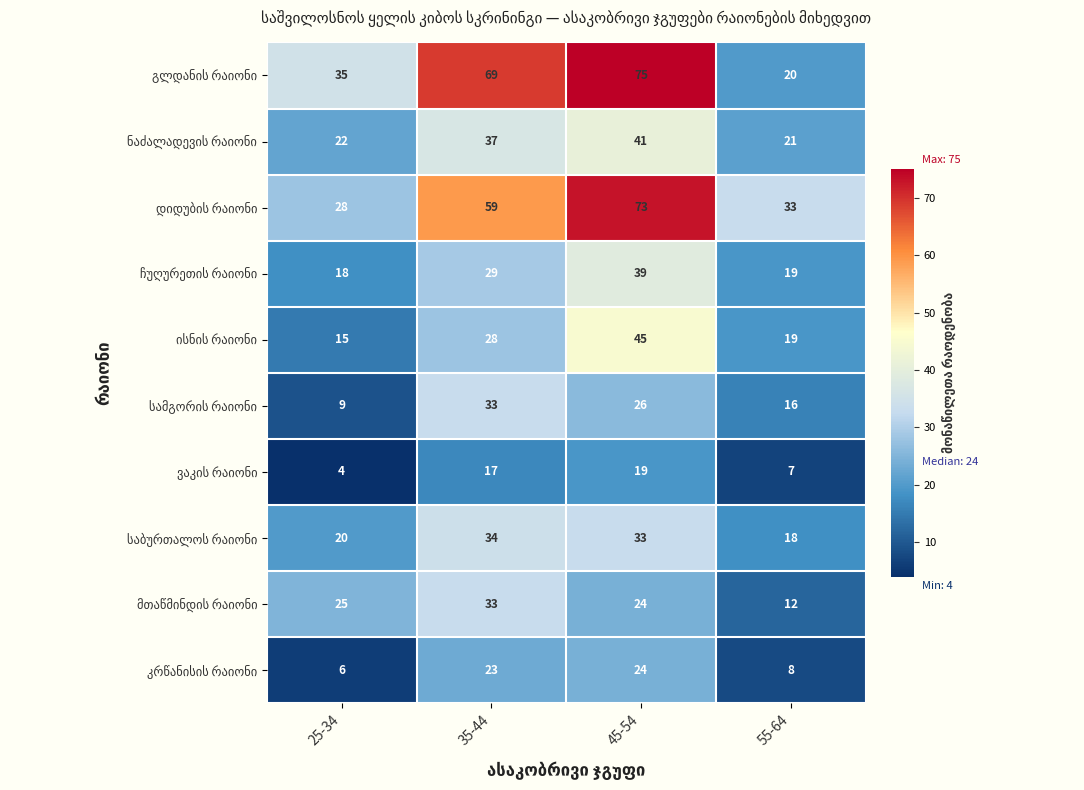

What is the difference between the highest and lowest values at 35-44?

52